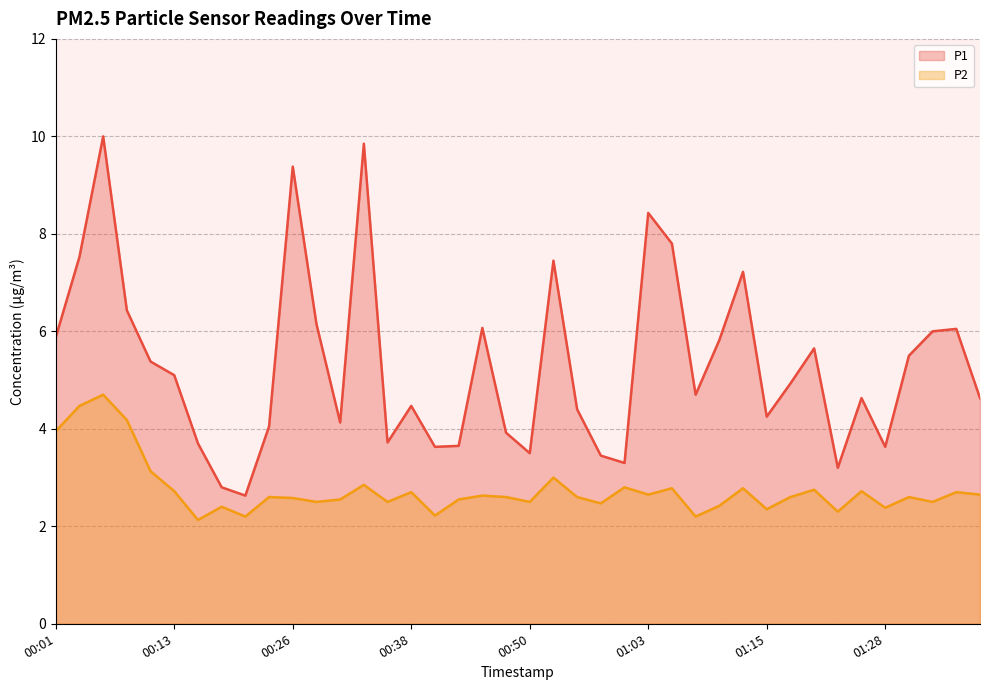

What is the spread (max minus min) of values at 00:06?

5.3